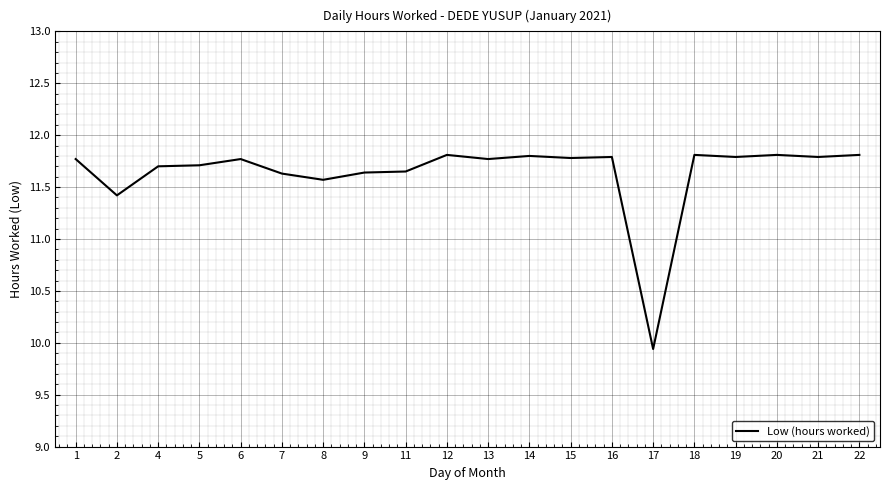

What is the minimum value shown in the chart?

9.9